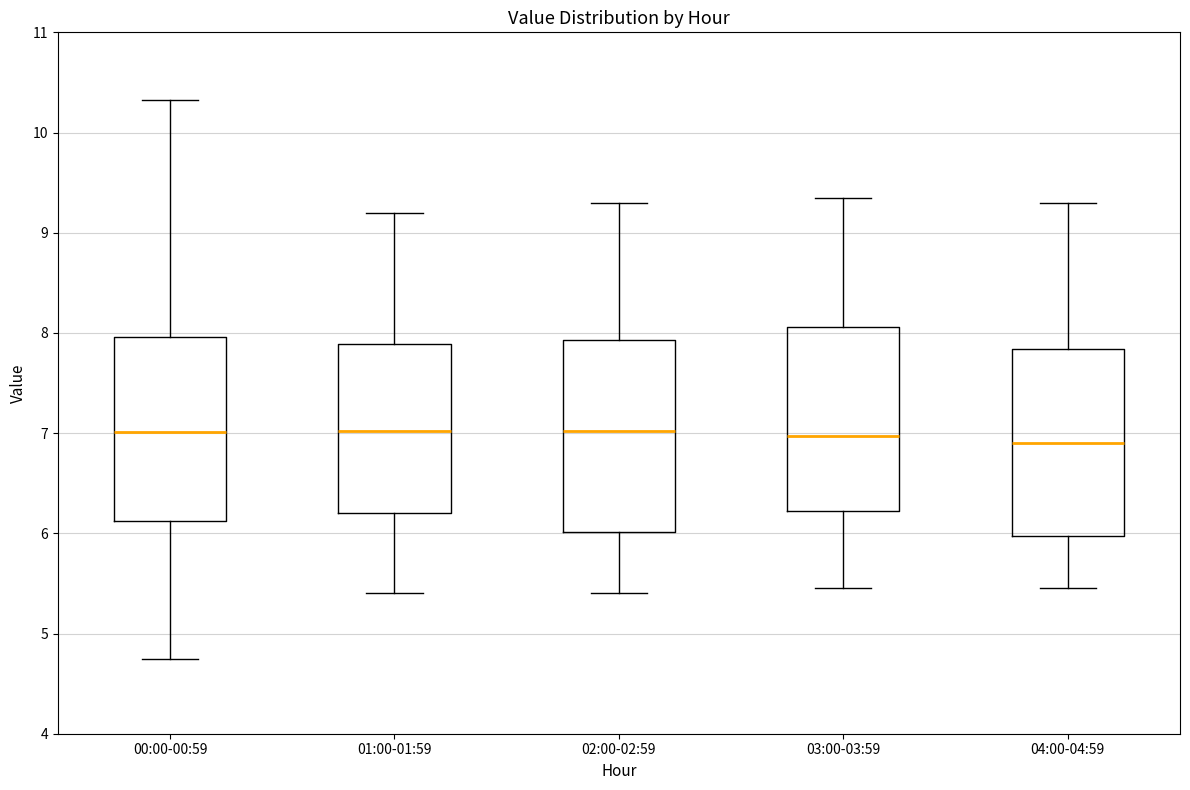

Where does the median line of the box for 01:00-01:59 sit on the y-axis? The values are not printed on the chart, so give them approximately, as read against the axis.

7.0